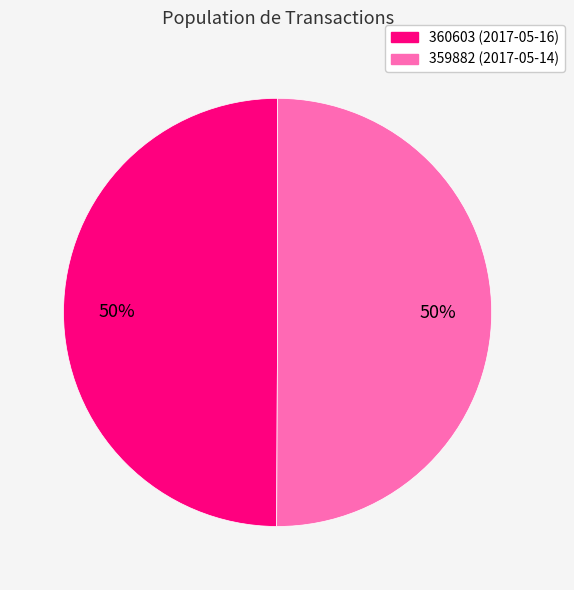

To the nearest percent, what portion does 359882 represent?

50%